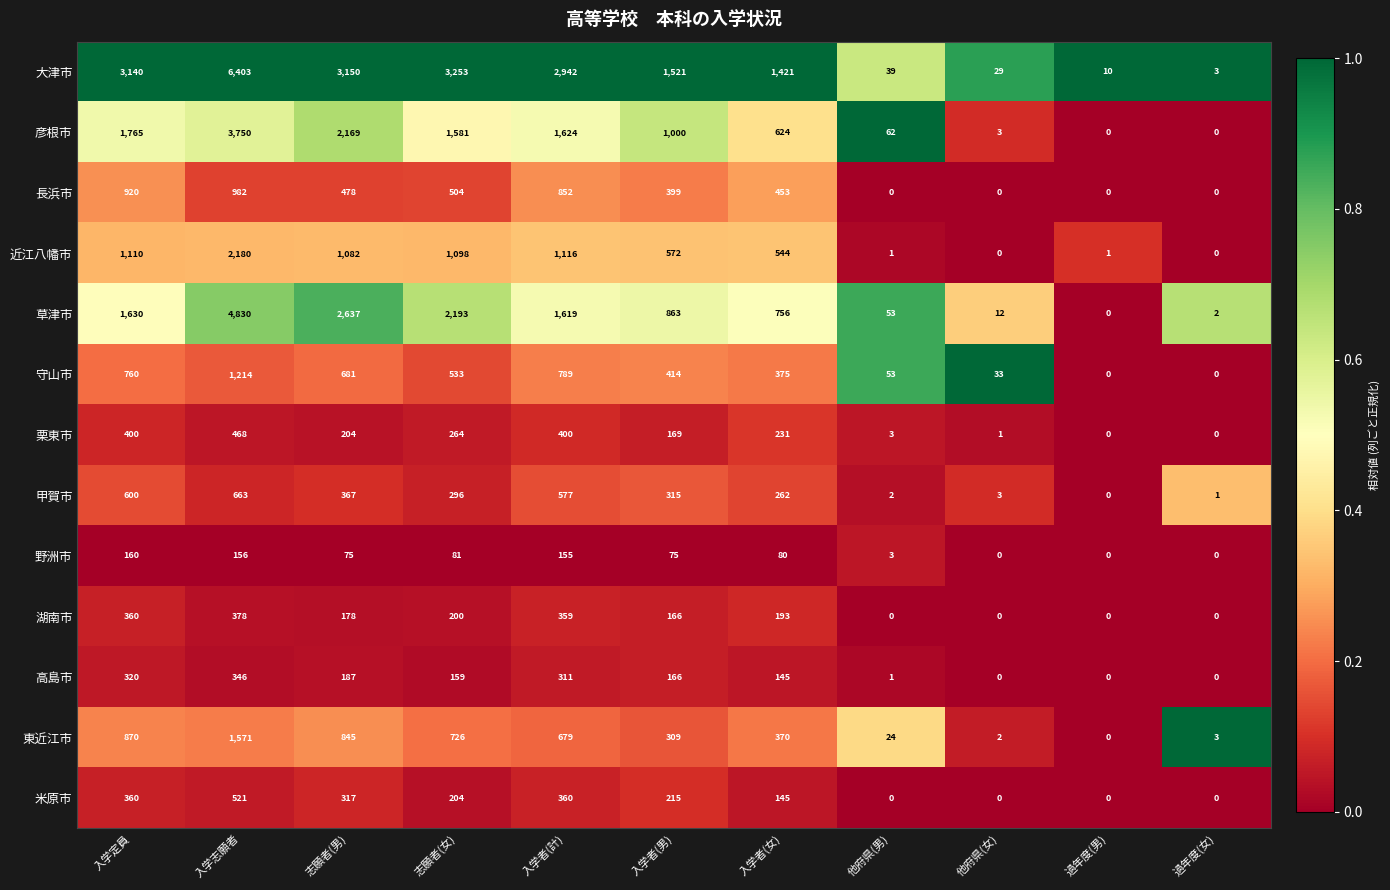

The 野洲市 series shows 156 at 入学志願者. True or false?

True